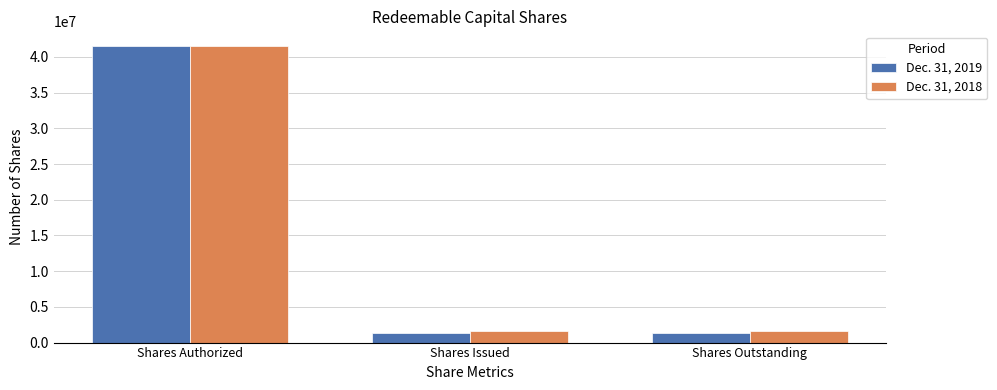

What is the maximum value for Dec. 31, 2018?

41500000